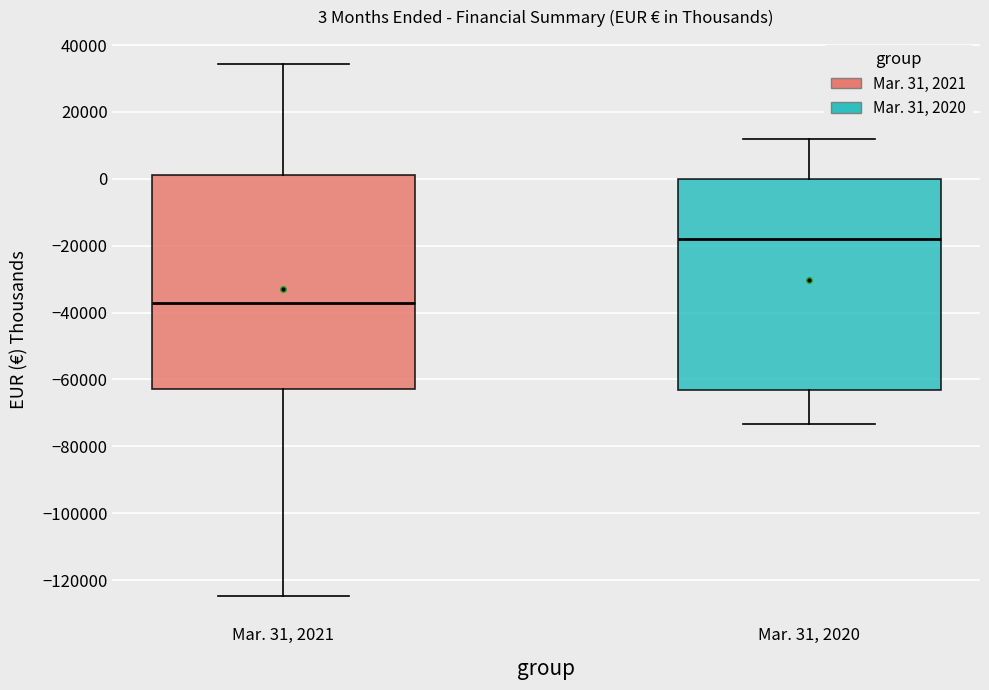

Which box has the highest median line?

Mar. 31, 2020